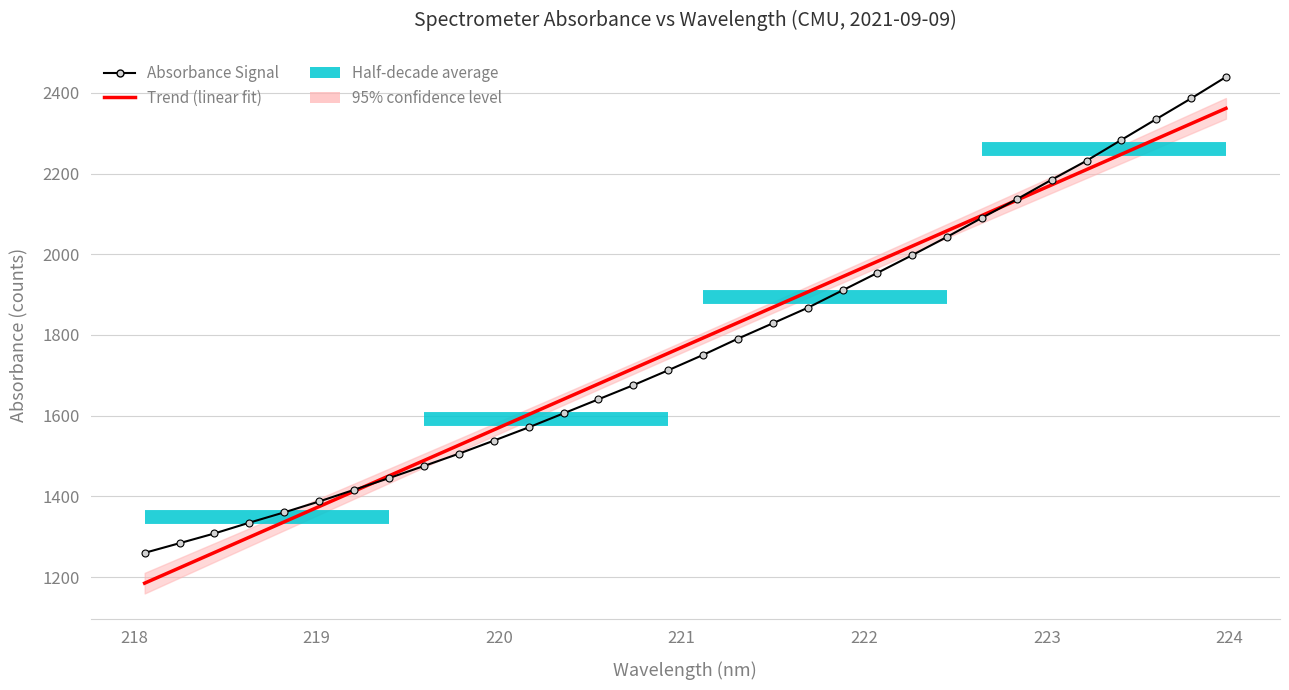

What is the difference between the second highest and minimum values in the Trend (linear fit) series?

1138.5